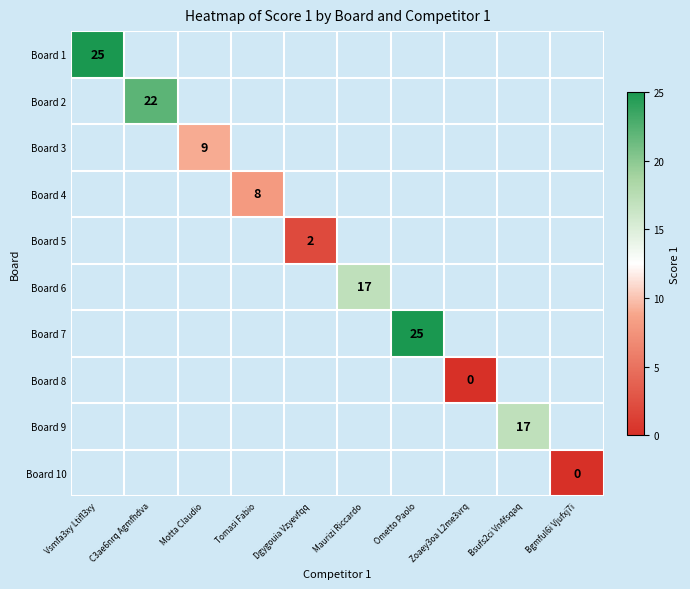

At how many categories does at least one series exceed 4?

7